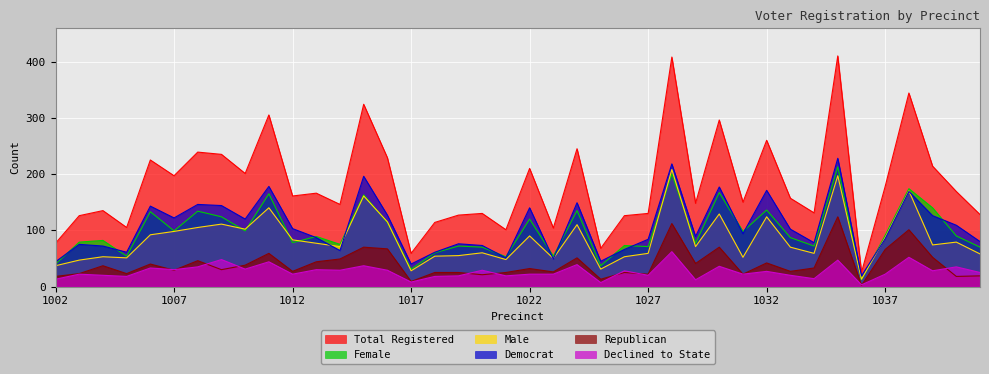

What is the minimum value for male?

13